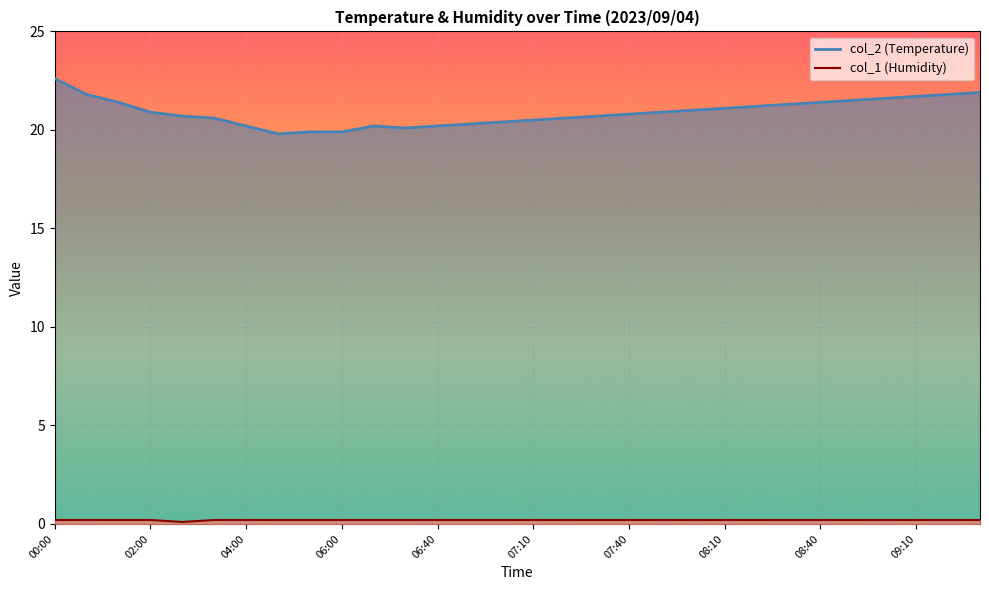

What is the smallest value displayed?

0.1